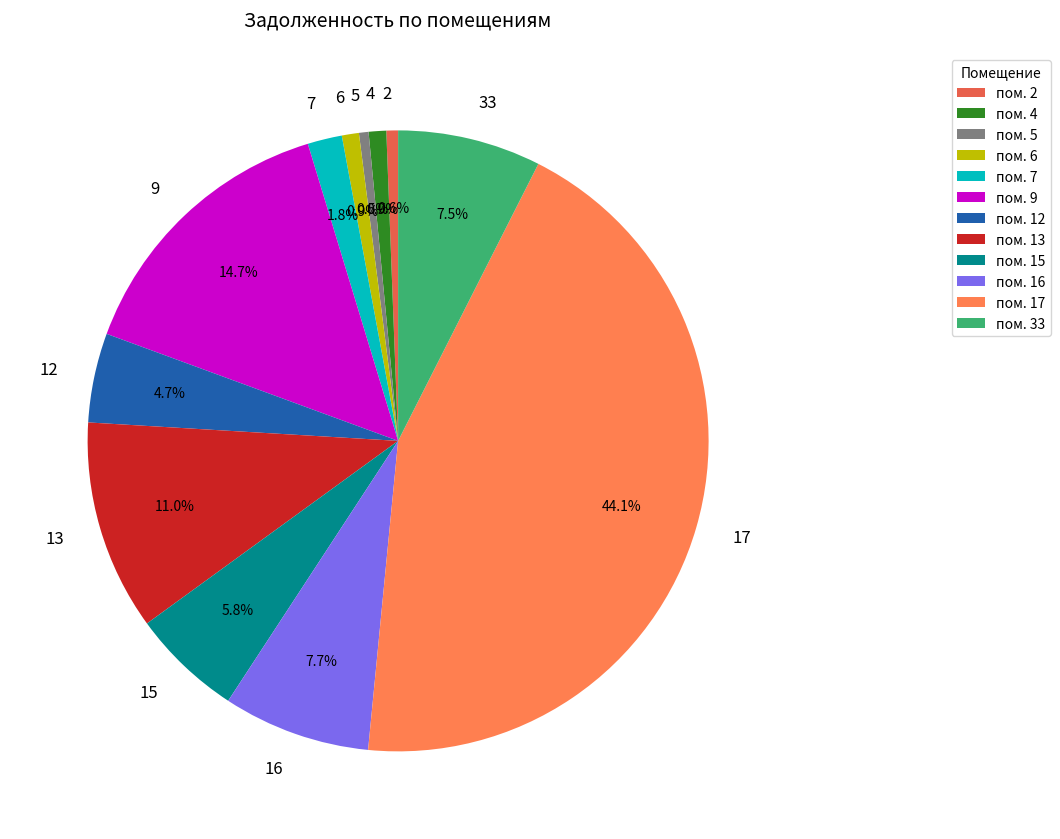

How many slices are in this pie chart?

12